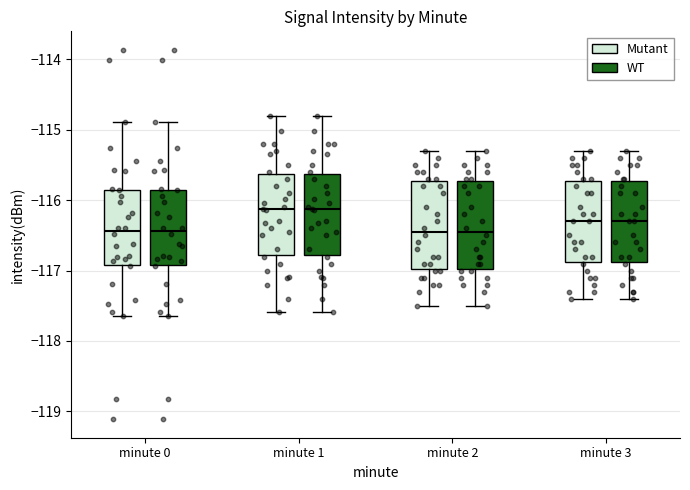

Where does the median line of the box for minute 1 (WT) sit on the y-axis? The values are not printed on the chart, so give them approximately, as read against the axis.

-116.1